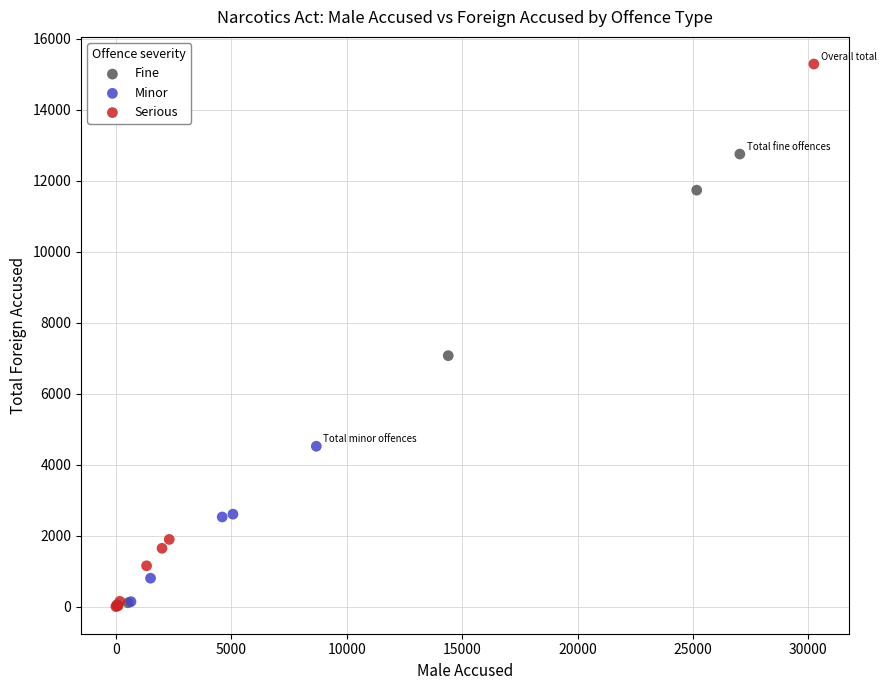

Which series has the largest Y range (max minus min)?

Serious